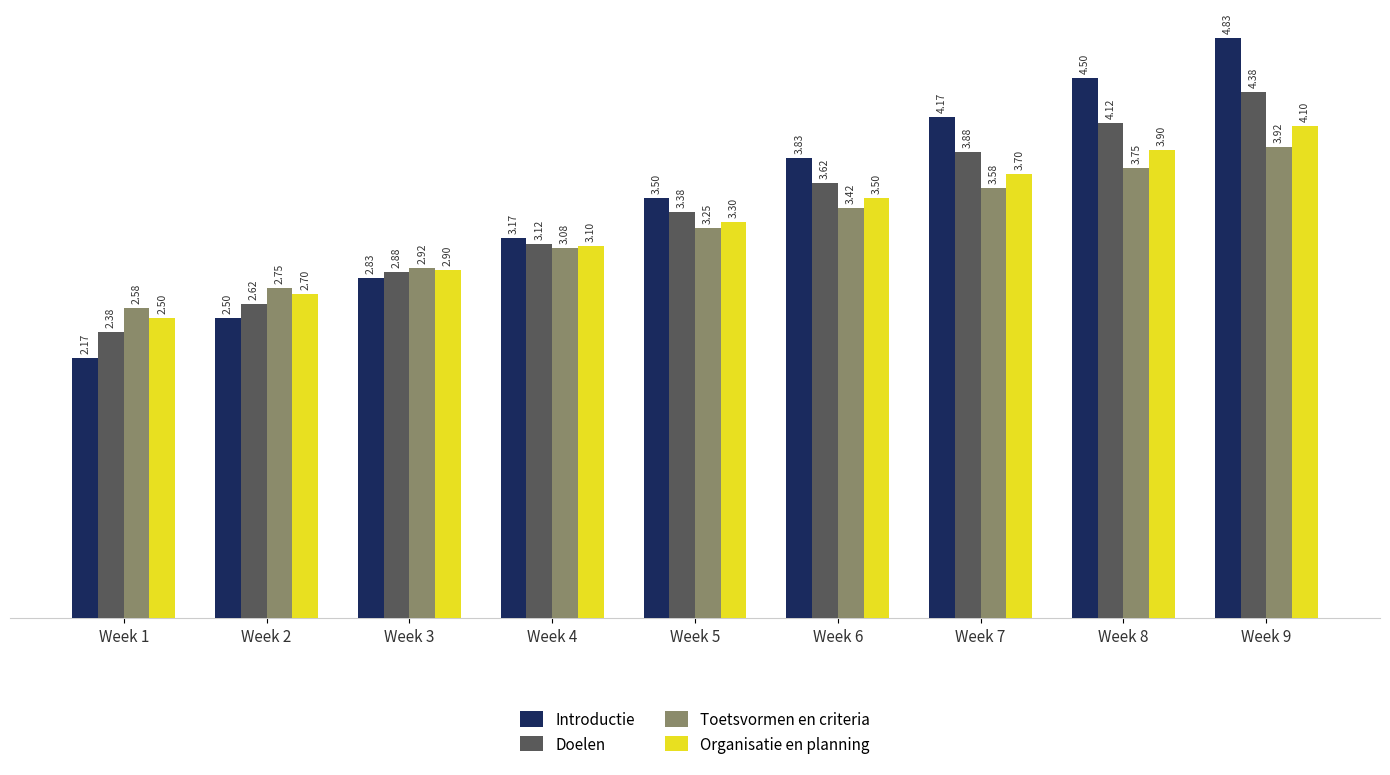

List the labels in order of Toetsvormen en criteria value, smallest first.

Week 1, Week 2, Week 3, Week 4, Week 5, Week 6, Week 7, Week 8, Week 9